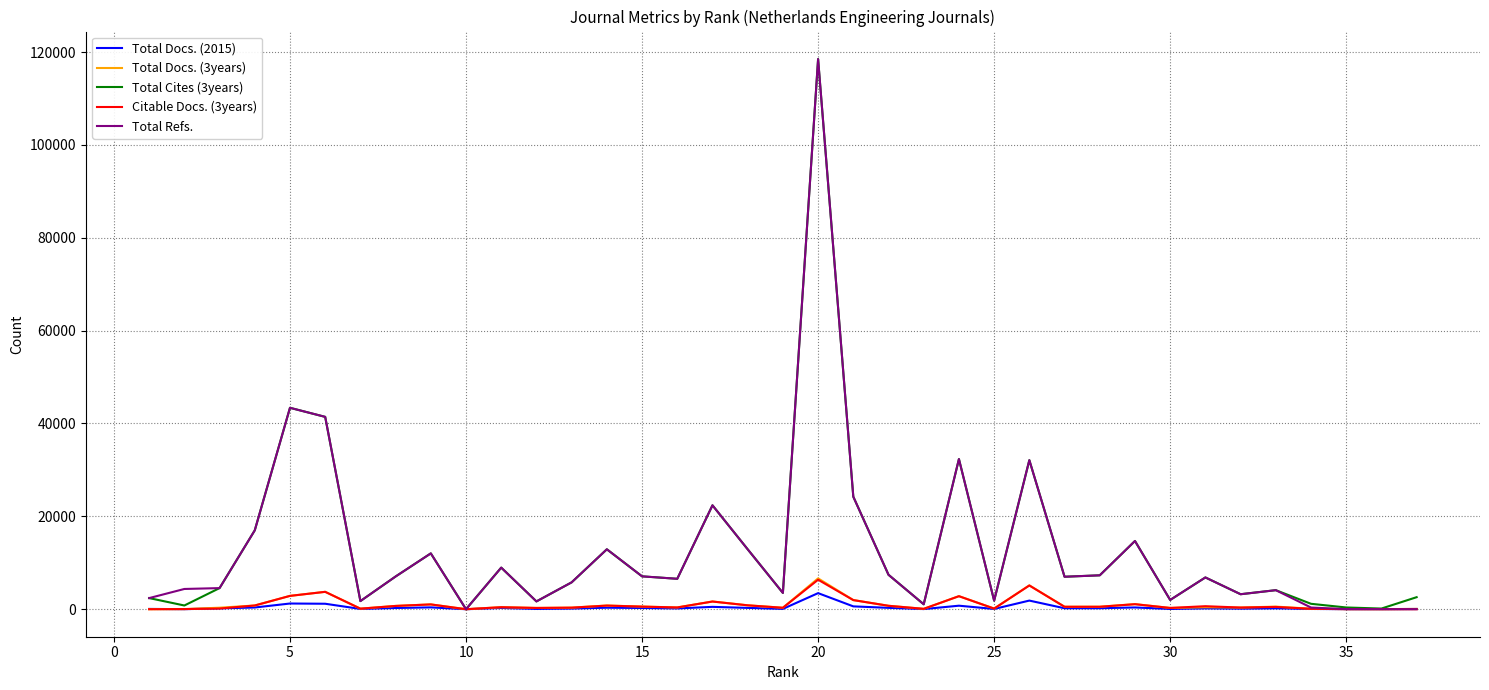

True or false: Total Cites (3years) has more than 1 interior local peaks.

True